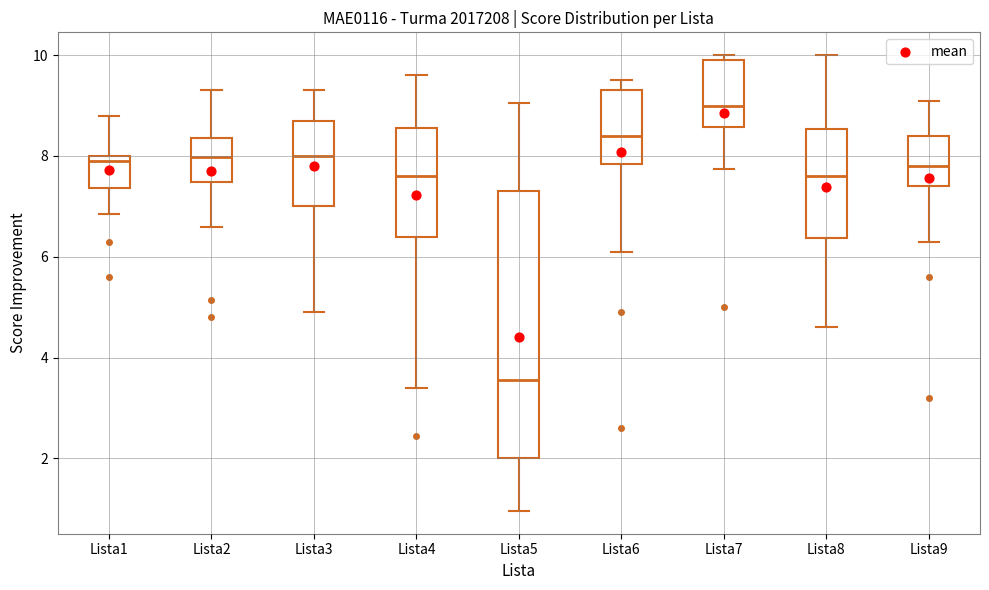

Where does the median line of the box for Lista4 sit on the y-axis? The values are not printed on the chart, so give them approximately, as read against the axis.

7.6